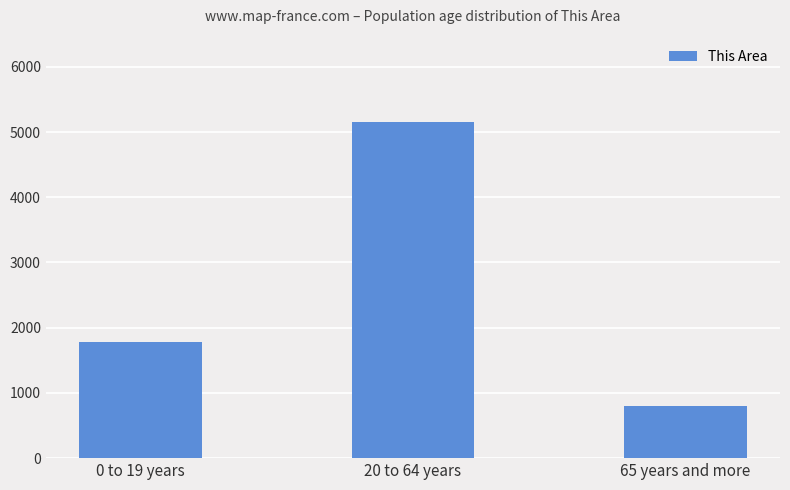

Count the number of data series in this chart.

1